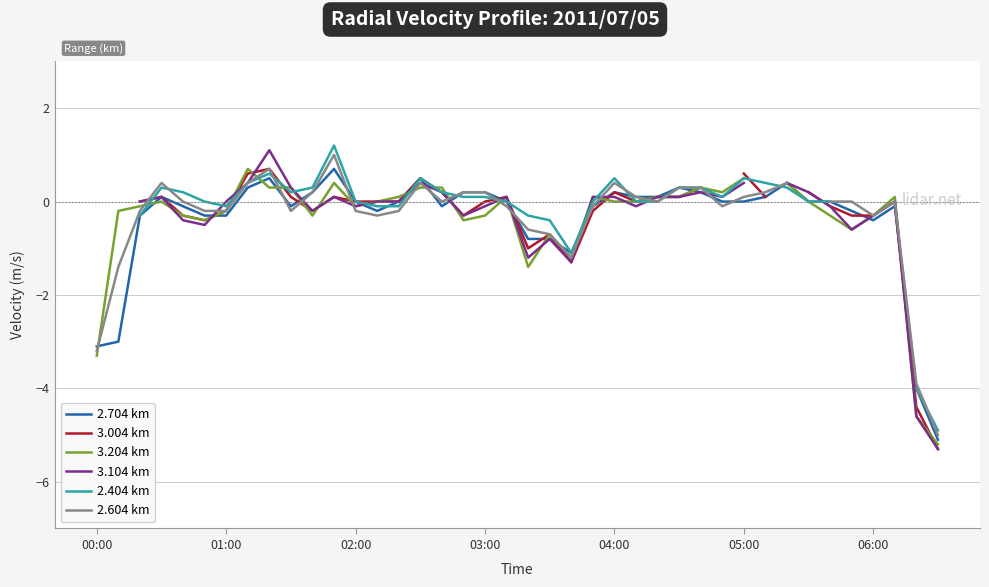

What is the lowest value of the 2.704 km series?

-5.1